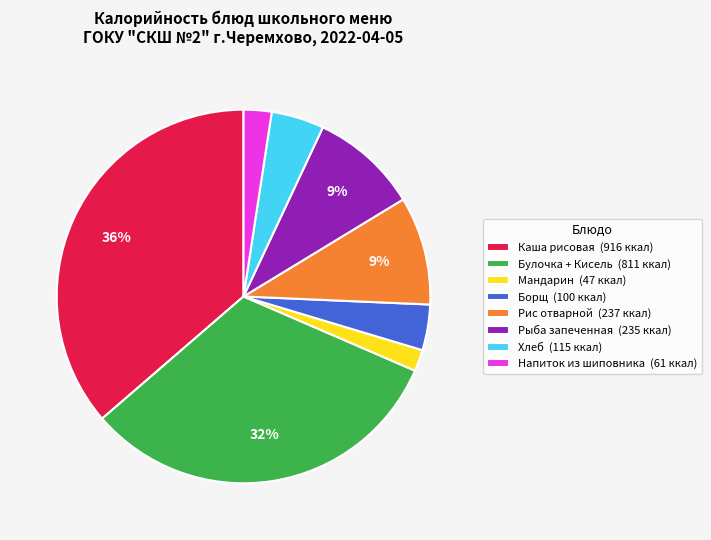

True or false: Рыба запеченная (235 ккал) accounts for 9% of the total.

True